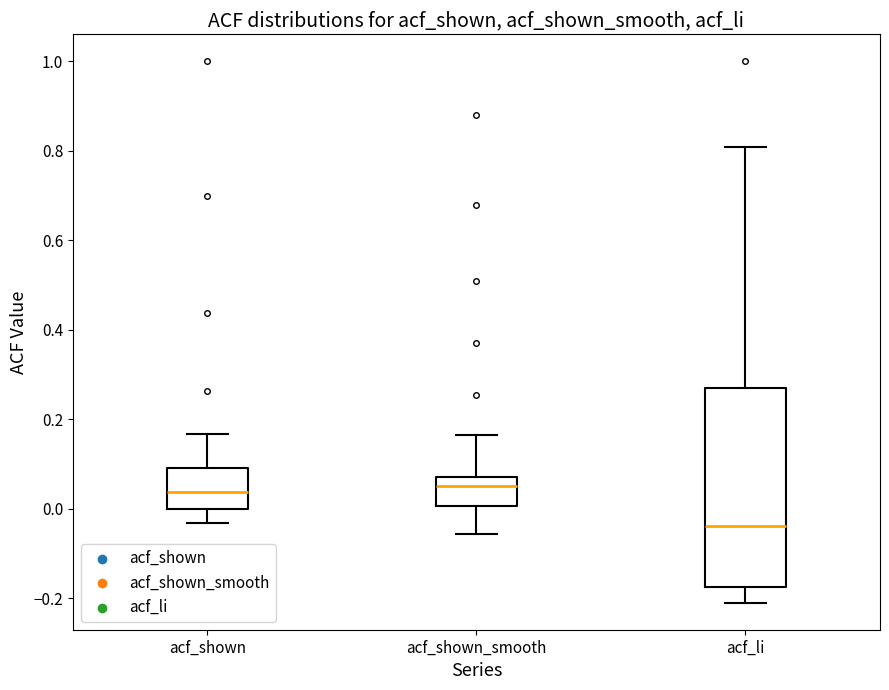

Which box has the lowest median line?

acf_li